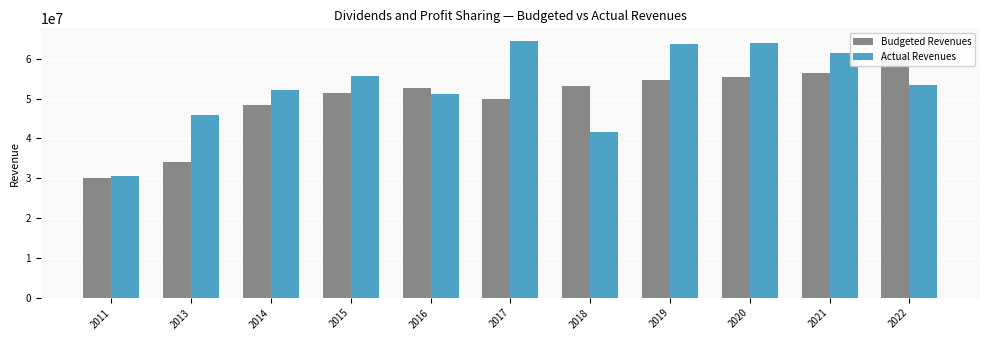

Is the value of Actual Revenues at 2016 greater than the value of Budgeted Revenues at 2018?

No